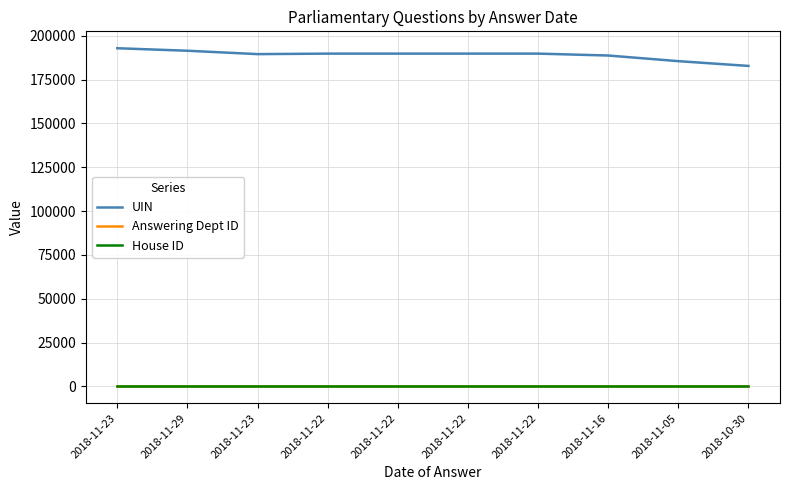

Where is House ID nearest to the value 1?

2018-11-23